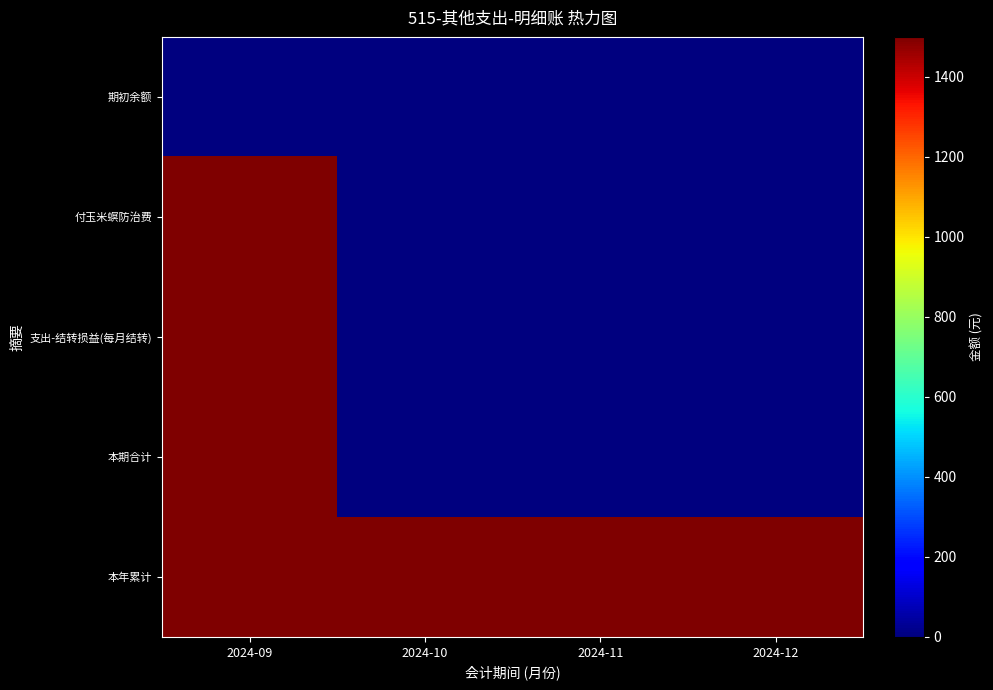

Reading left to right, list all the values displayed in this chart.

期初余额: 2024-09=0	2024-10=0	2024-11=0	2024-12=0
付玉米螟防治费: 2024-09=1500	2024-10=0	2024-11=0	2024-12=0
支出-结转损益(每月结转): 2024-09=1500	2024-10=0	2024-11=0	2024-12=0
本期合计: 2024-09=1500	2024-10=0	2024-11=0	2024-12=0
本年累计: 2024-09=1500	2024-10=1500	2024-11=1500	2024-12=1500